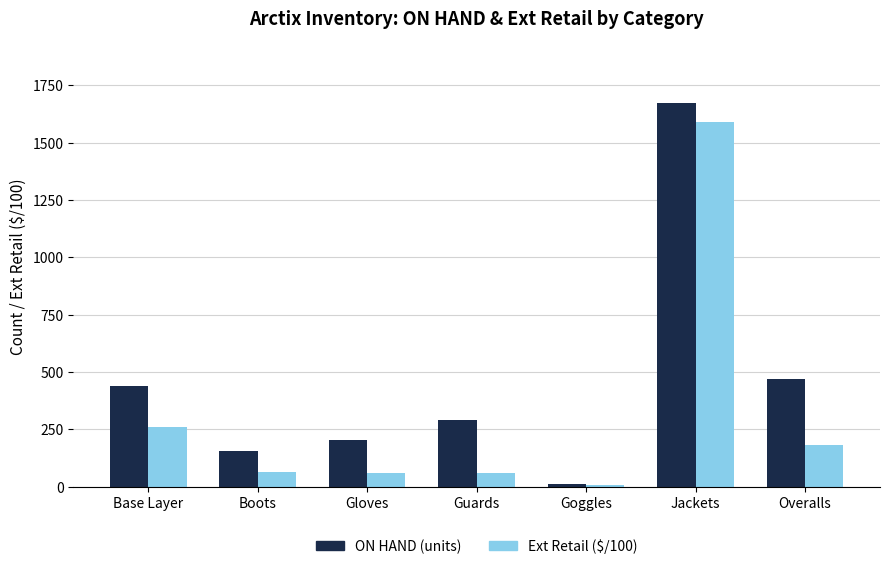

List the series in order of their peak value, highest first.

ON HAND (units), Ext Retail ($/100)